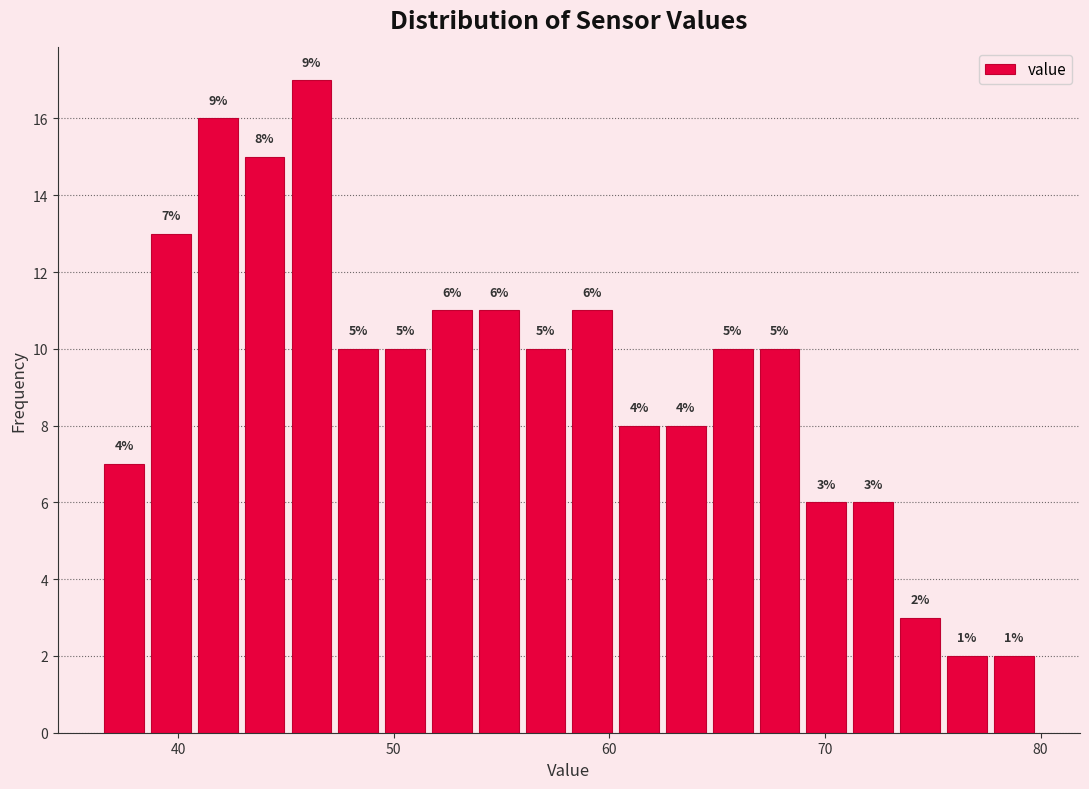

Around what value on the x-axis is the tallest bar? Give the approximate position of its centre, as read against the axis.

46